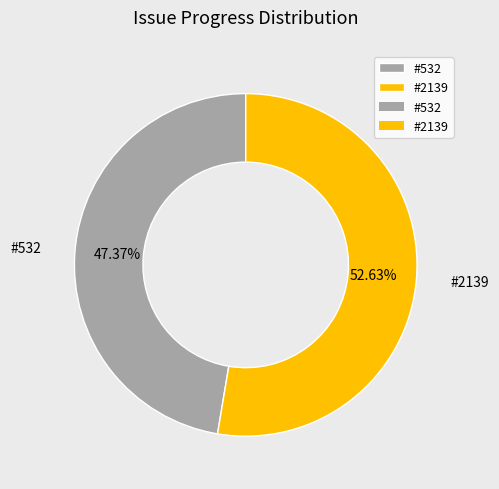

To the nearest percent, what is the average slice percentage?

50%